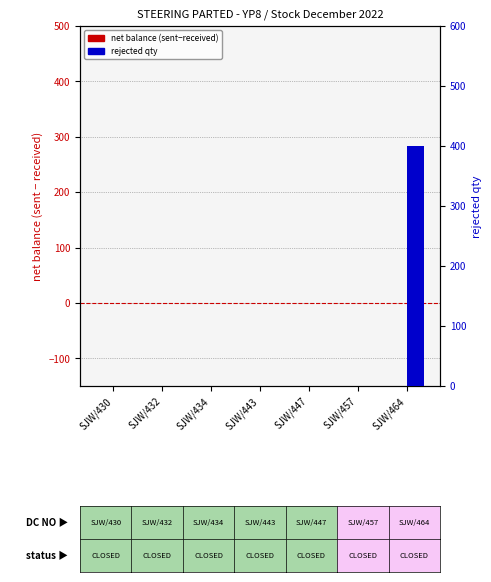

How many data points in rejected qty are above 0?

1